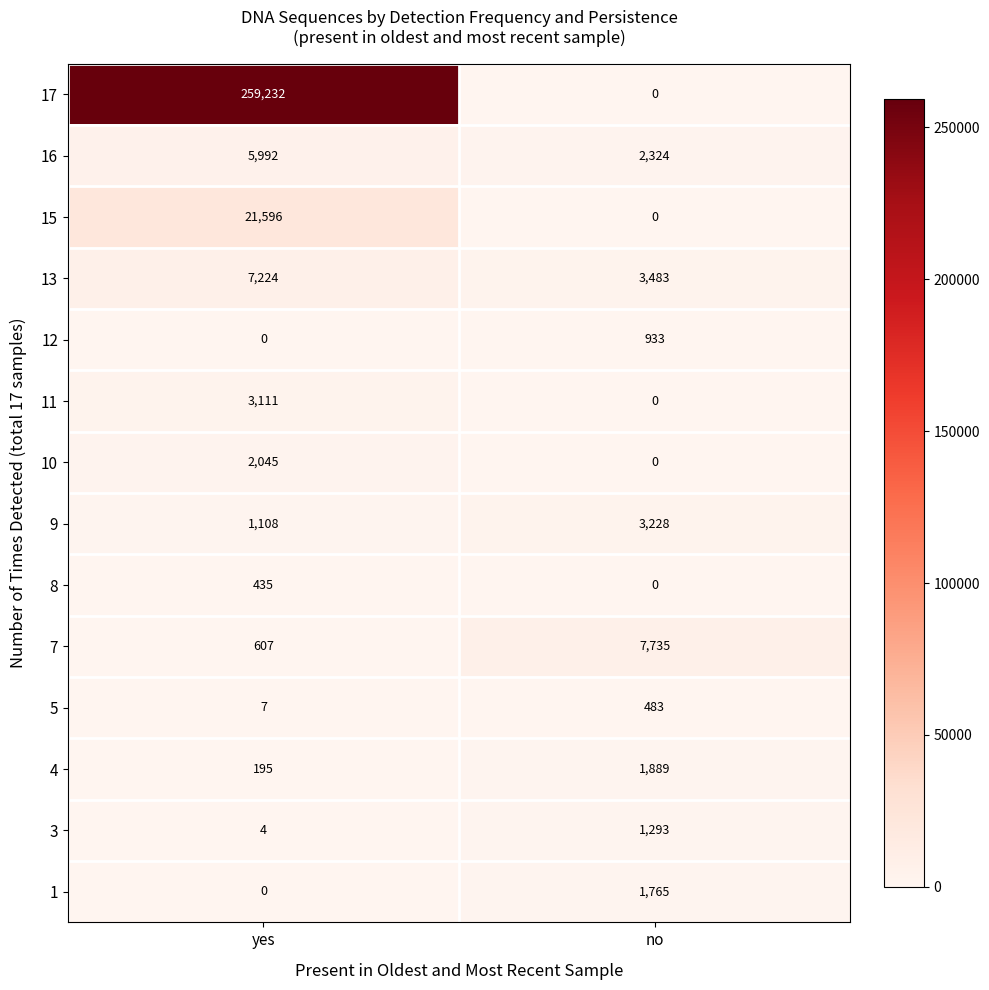

Count the number of categories in the chart.

2